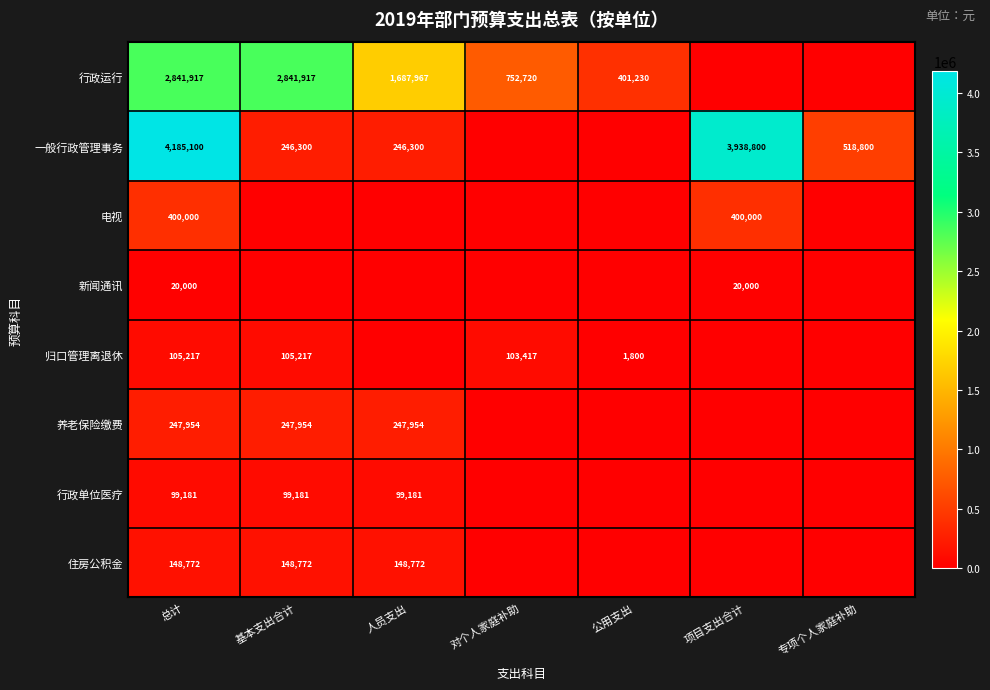

What is the maximum value shown in the chart?

4185100.0